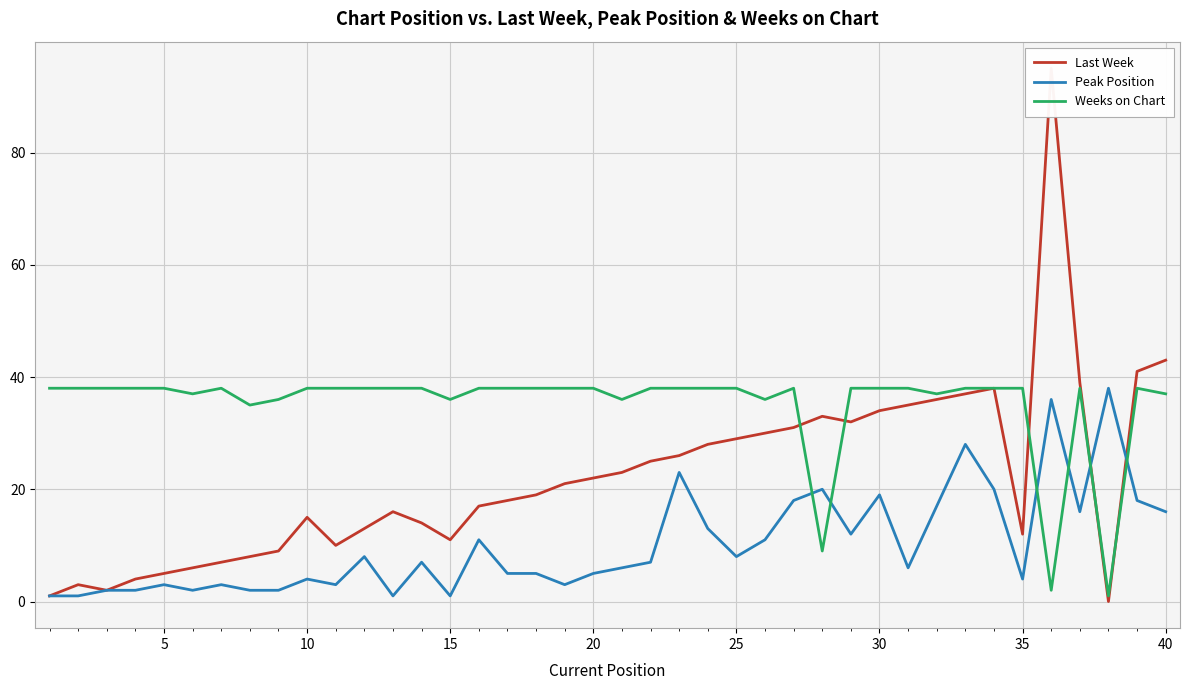

What is the highest value of the Weeks on Chart series?

38